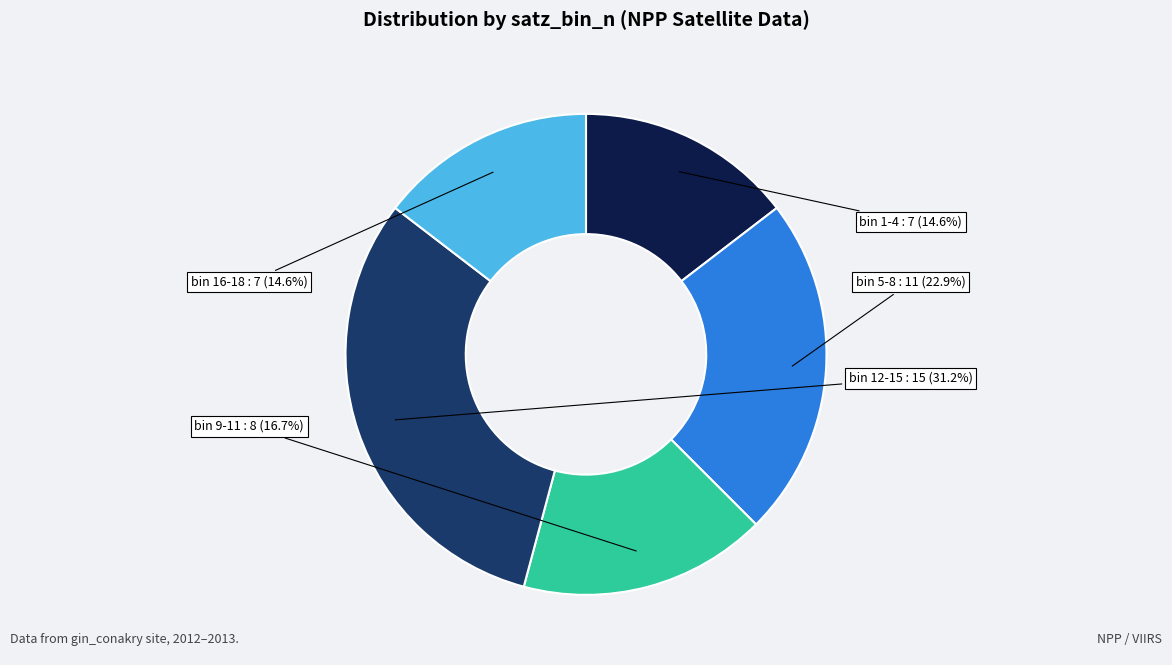

How many segments does this pie chart have?

5